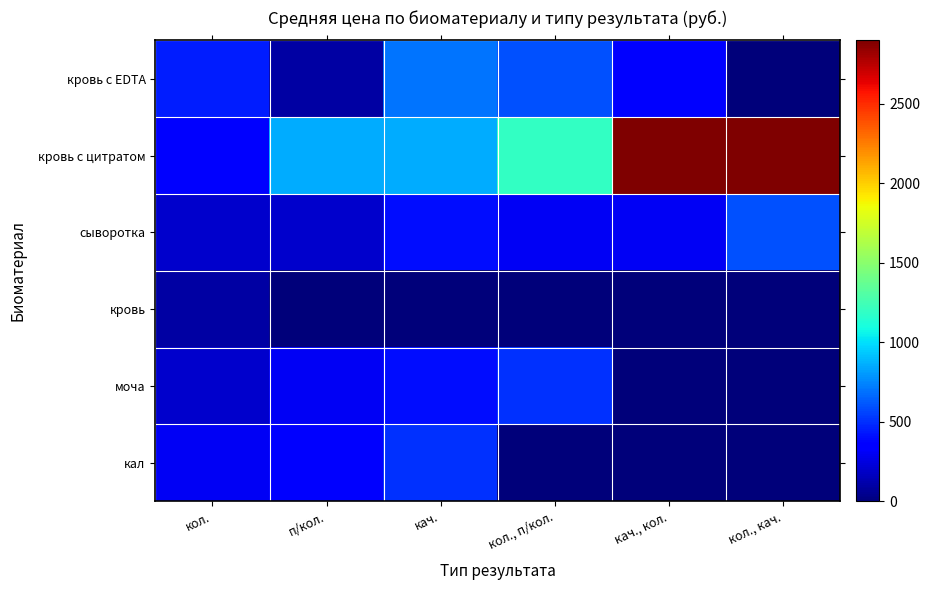

Is the value of кровь at кол. greater than the value of кровь с цитратом at кач.?

No